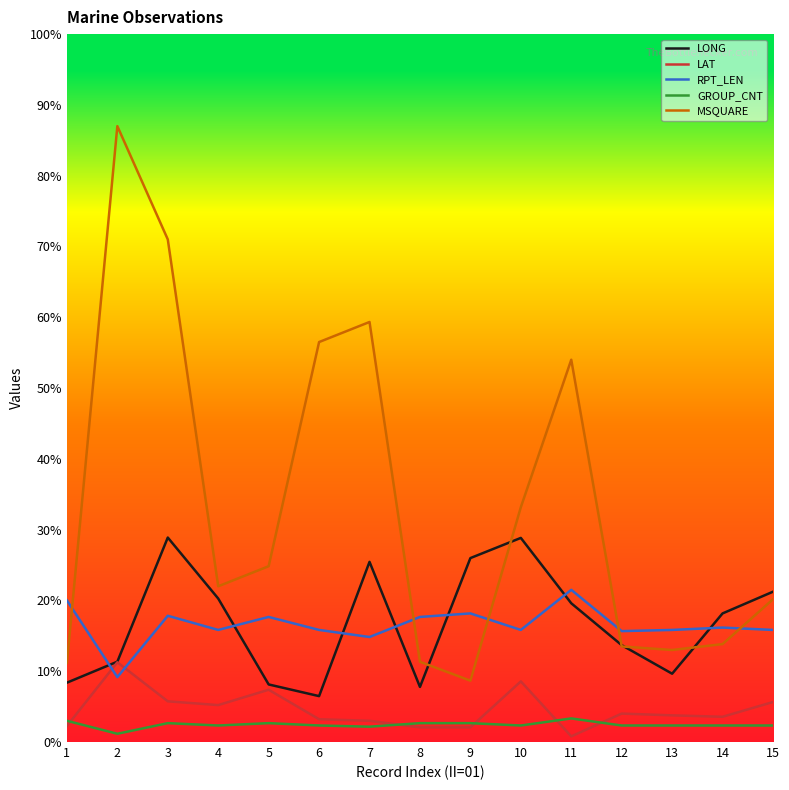

What is the sum of the MSQUARE values at 13 and 6?

417.0